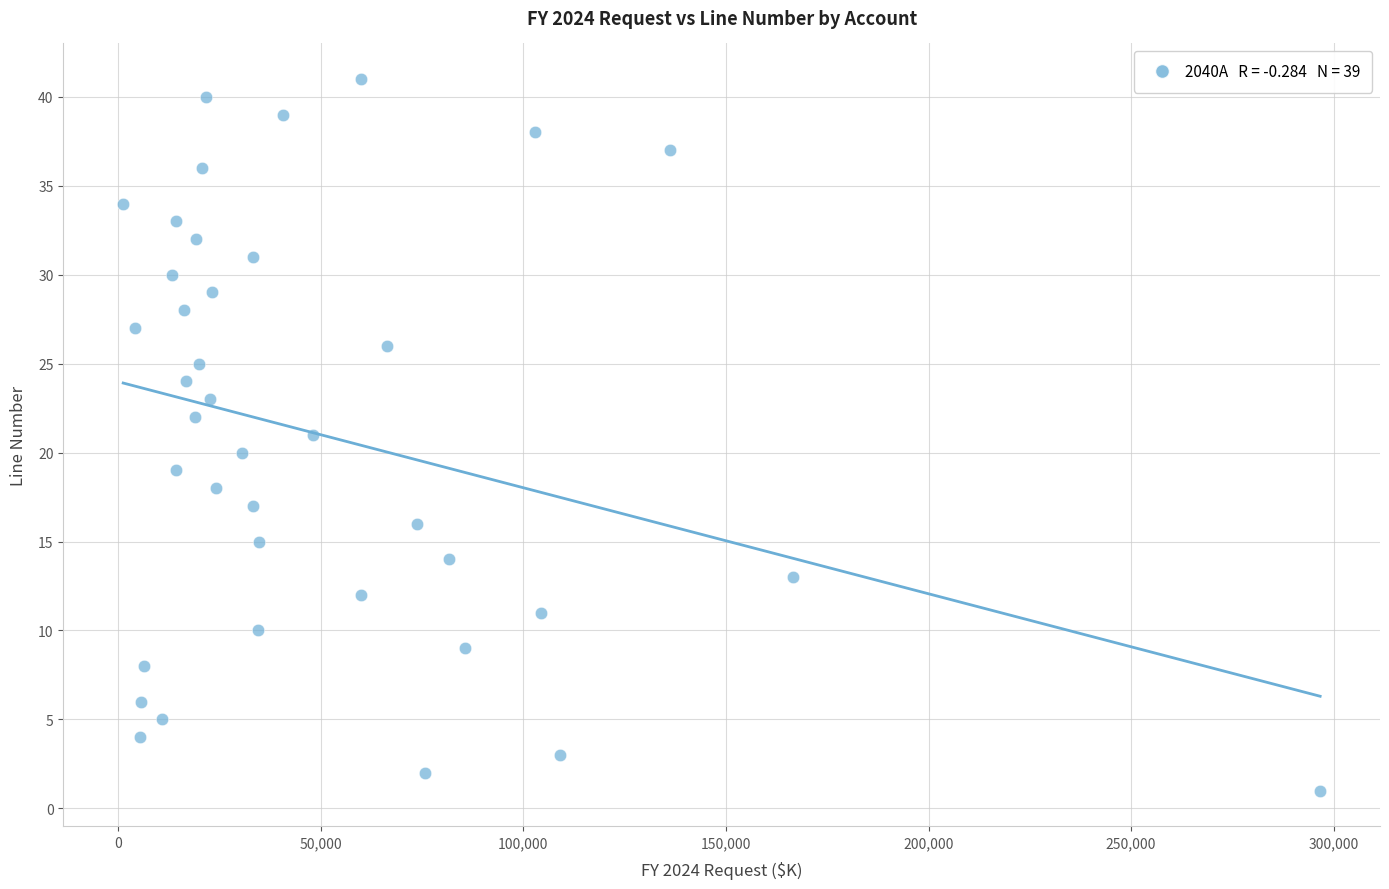

What is the range of X values (max minus min)?

295456